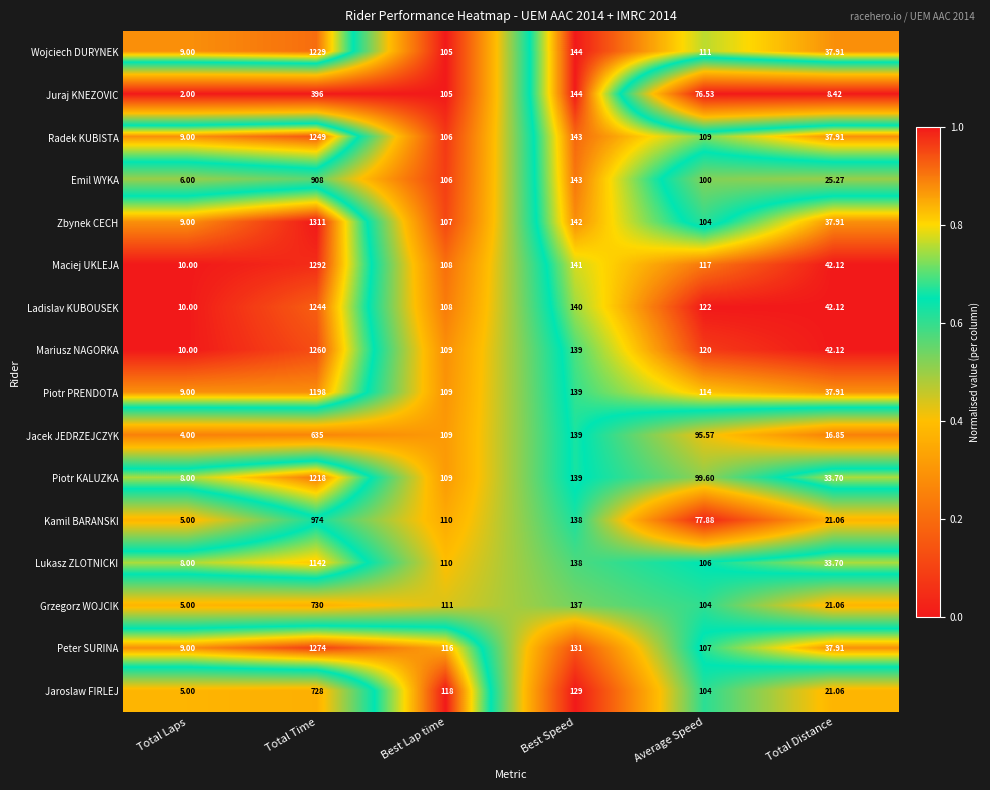

Rank the series by their maximum value, from highest to lowest.

Zbynek CECH, Maciej UKLEJA, Peter SURINA, Mariusz NAGORKA, Radek KUBISTA, Ladislav KUBOUSEK, Wojciech DURYNEK, Piotr KALUZKA, Piotr PRENDOTA, Lukasz ZLOTNICKI, Kamil BARANSKI, Emil WYKA, Grzegorz WOJCIK, Jaroslaw FIRLEJ, Jacek JEDRZEJCZYK, Juraj KNEZOVIC